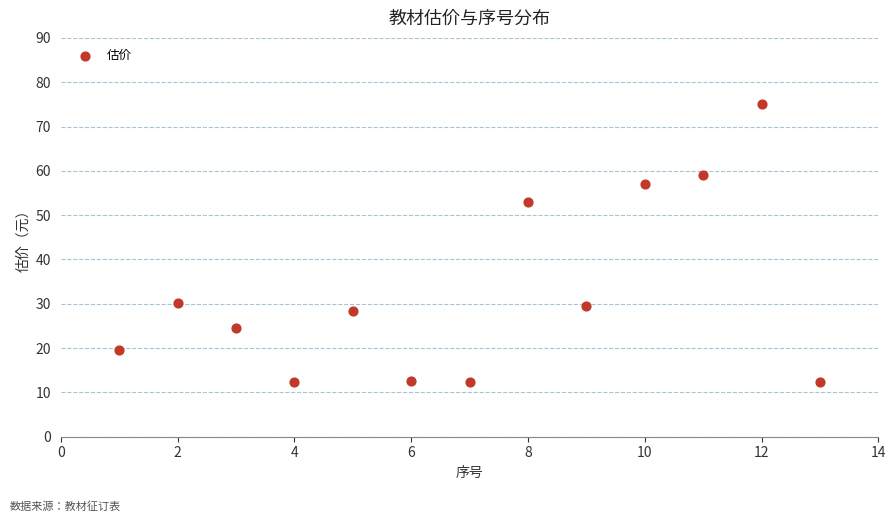

What is the range of Y values (max minus min)?

62.8